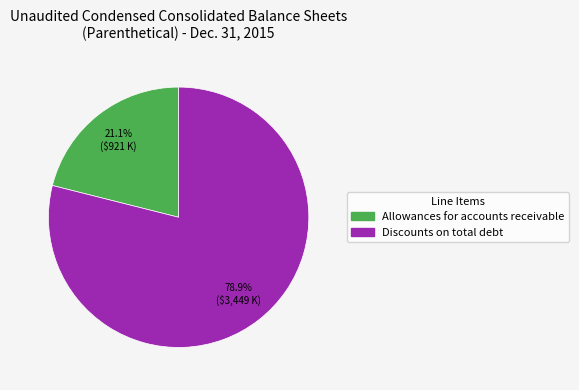

Count the number of slices in the pie.

2